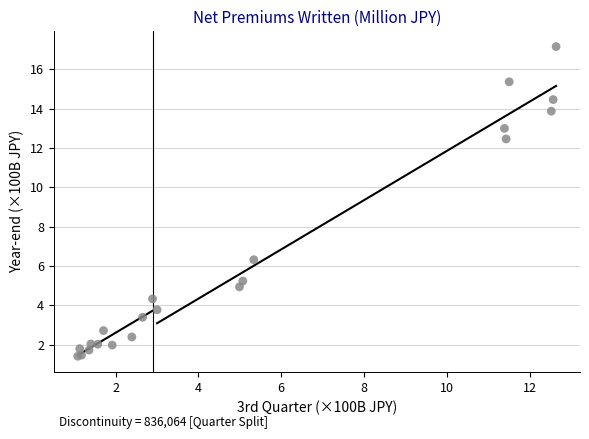

What Y value in the scatter plot is closest to 9?

6.3